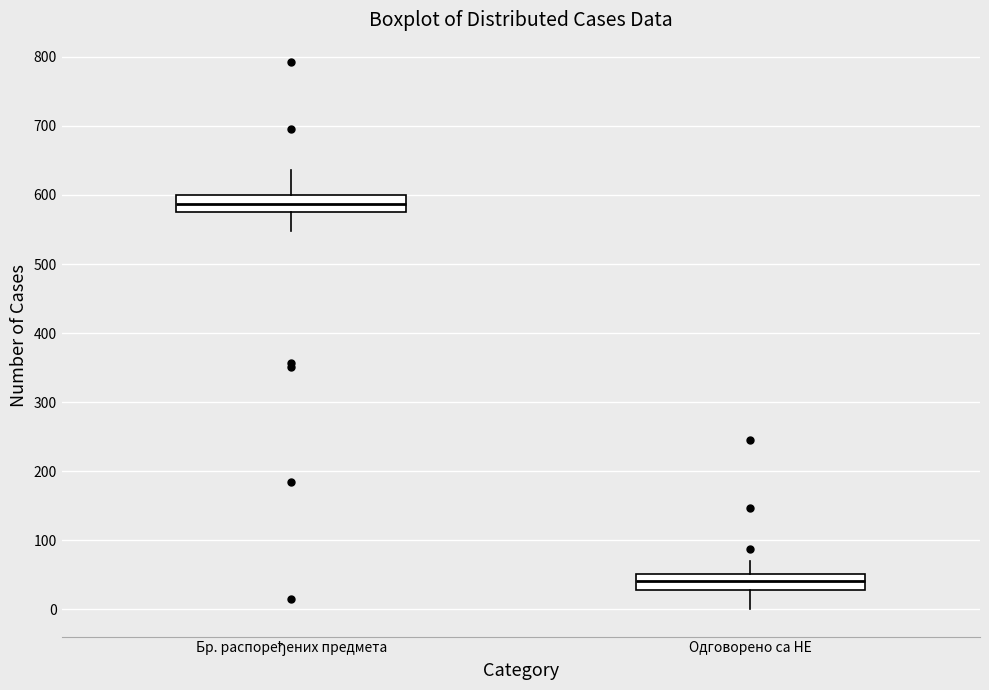

Where is the lower edge of the box for Одговорено са НЕ on the y-axis? The values are not printed on the chart, so give them approximately, as read against the axis.

30